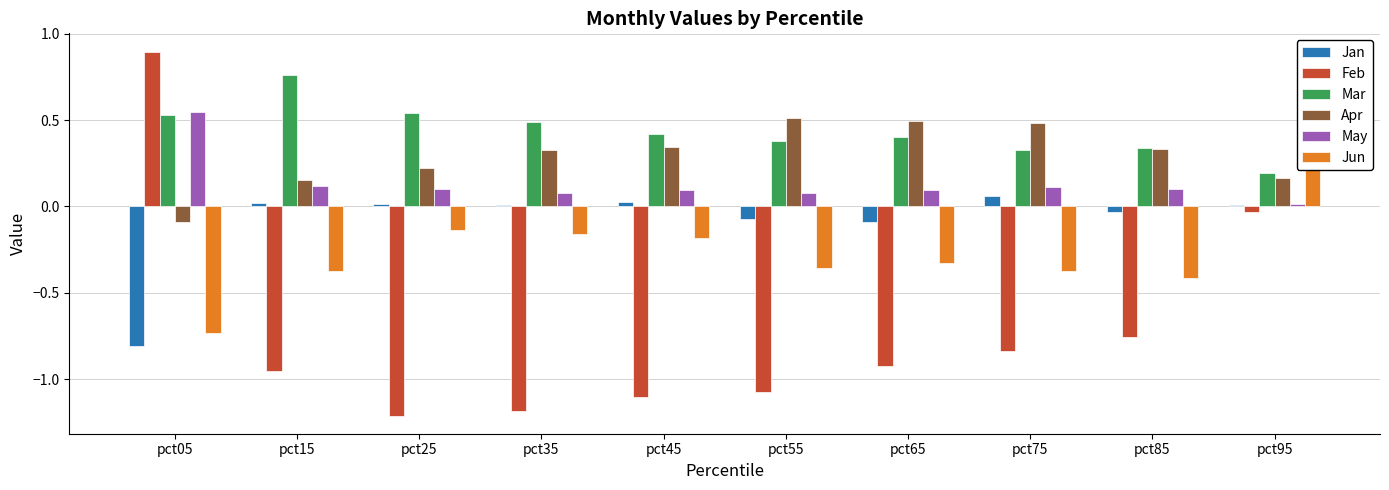

How many values in the Jun series are below 0?

9